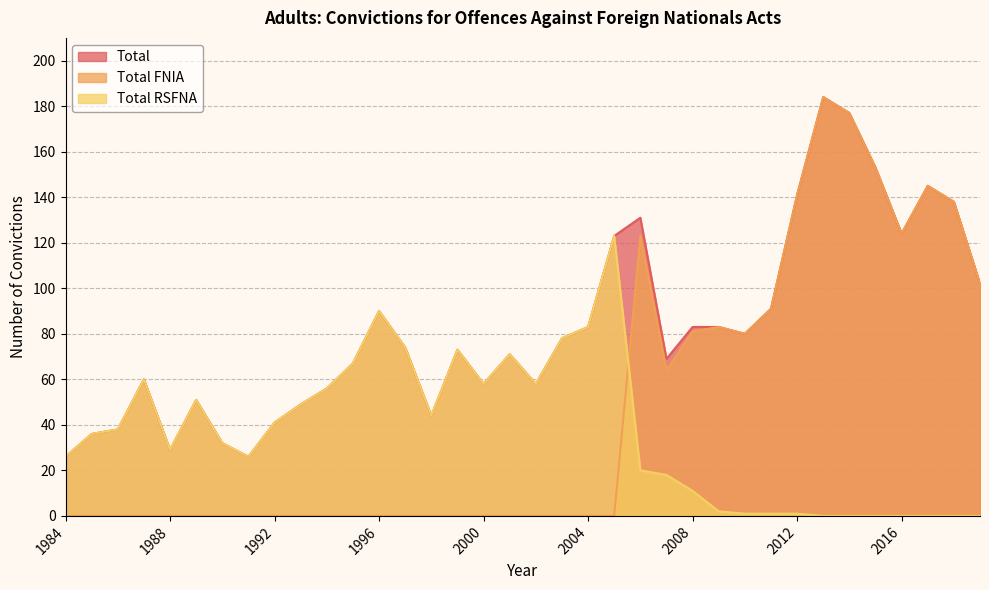

At which label does Total FNIA reach its minimum?

1984